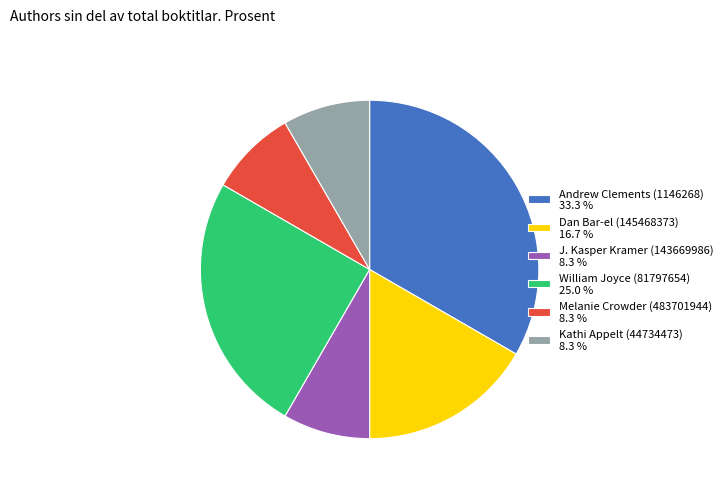

Is William Joyce (81797654) the majority of the pie?

No